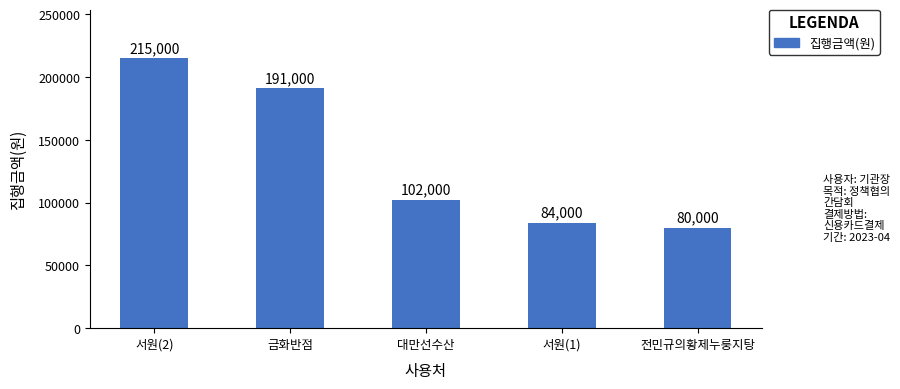

Reading left to right, transcribe all the data shown in this chart.

215000	191000	102000	84000	80000